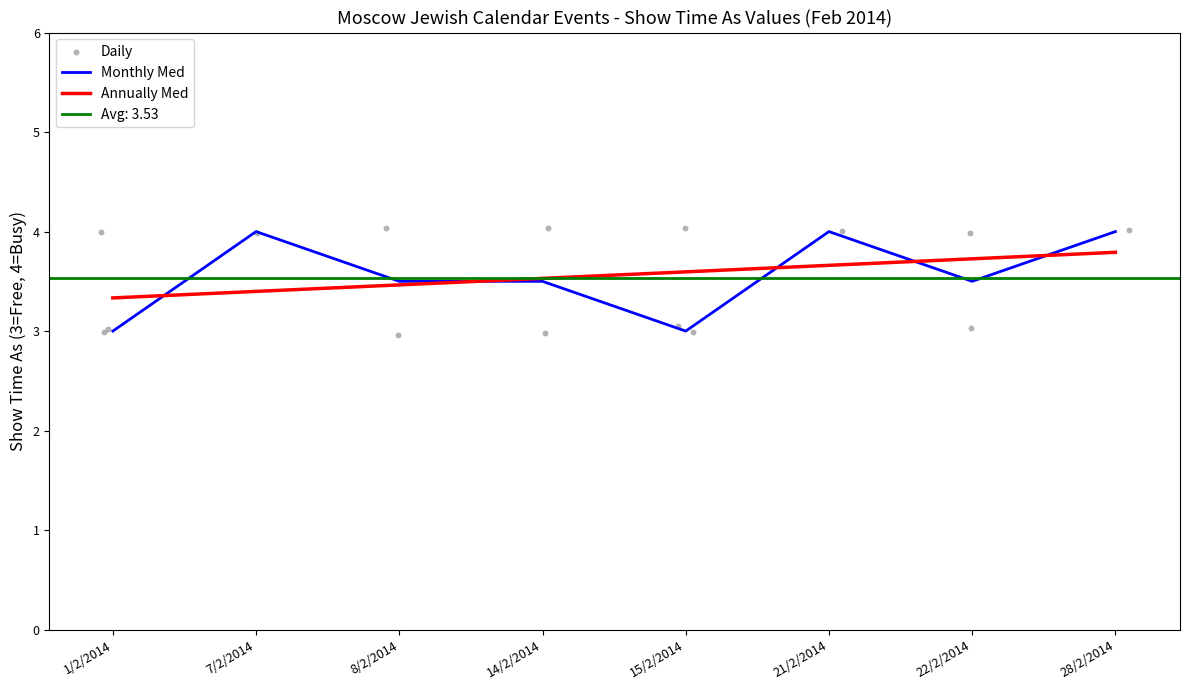

Approximately how many times larger is the value at 1/2/2014 compared to 14/2/2014?

0.7